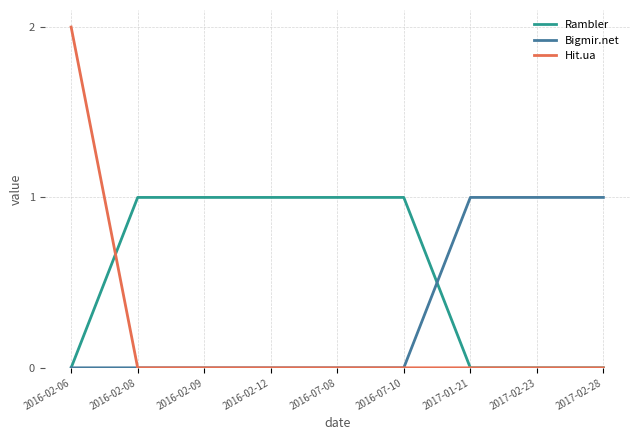

What is the maximum value shown in the chart?

2